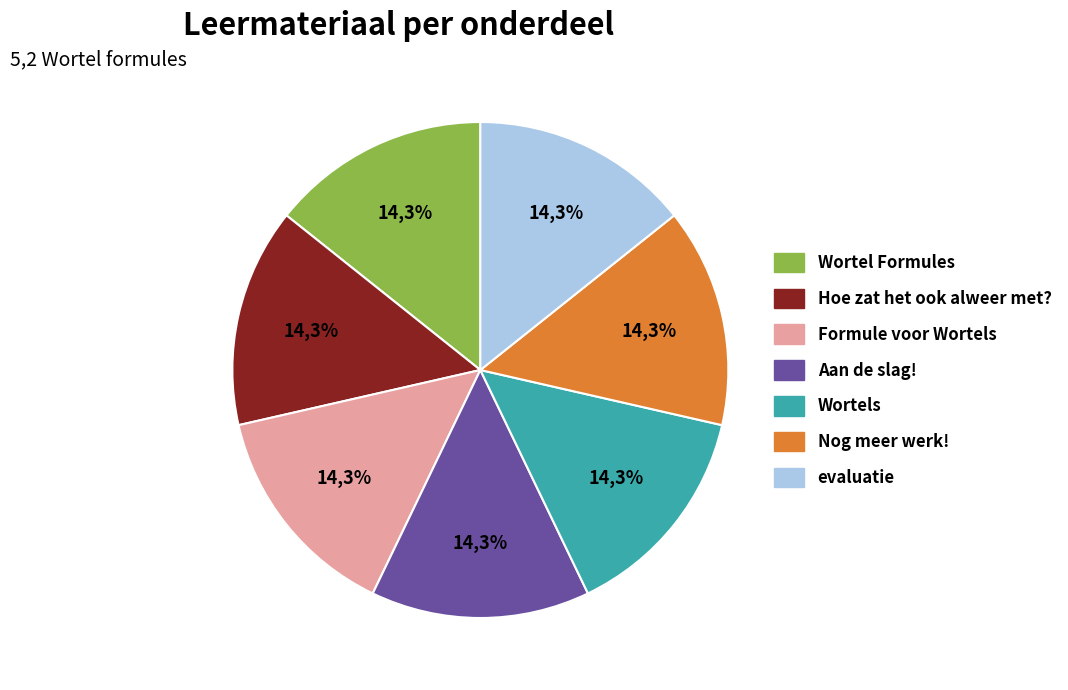

Does Hoe zat het ook alweer met? represent more than half of the total?

No